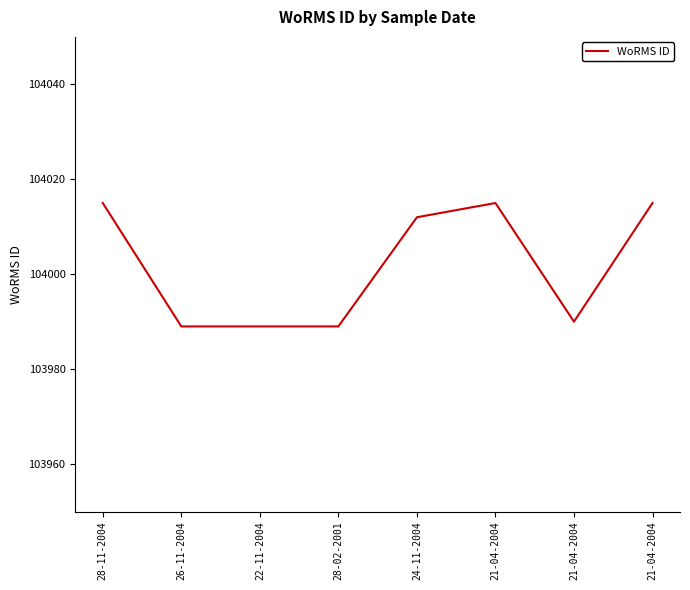

How many distinct data groups are displayed?

1